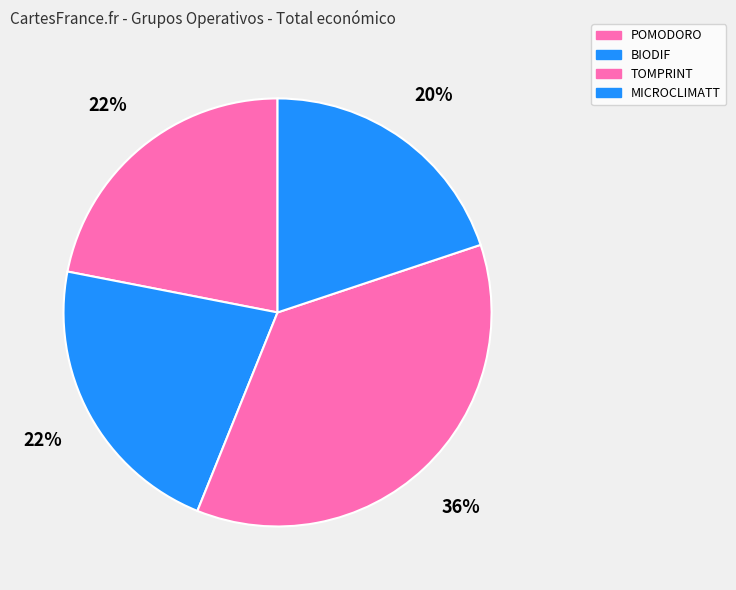

To the nearest percent, what is the average slice percentage?

25%